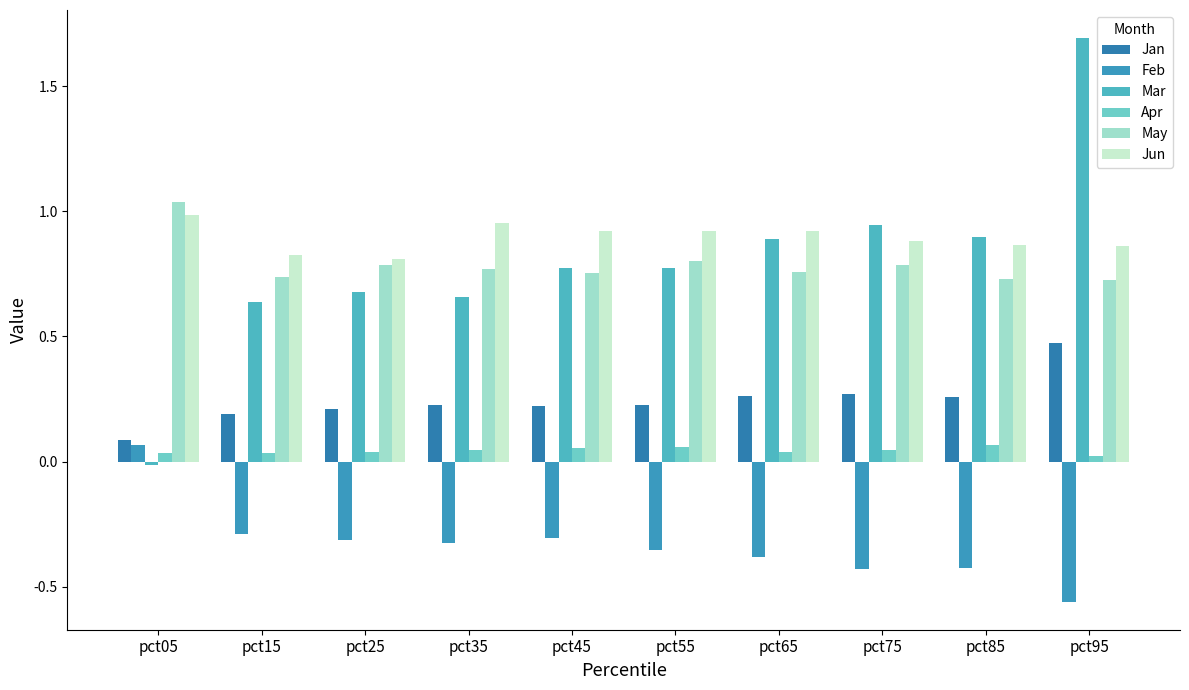

Between pct65 and pct75, which series saw the biggest shift?

Mar